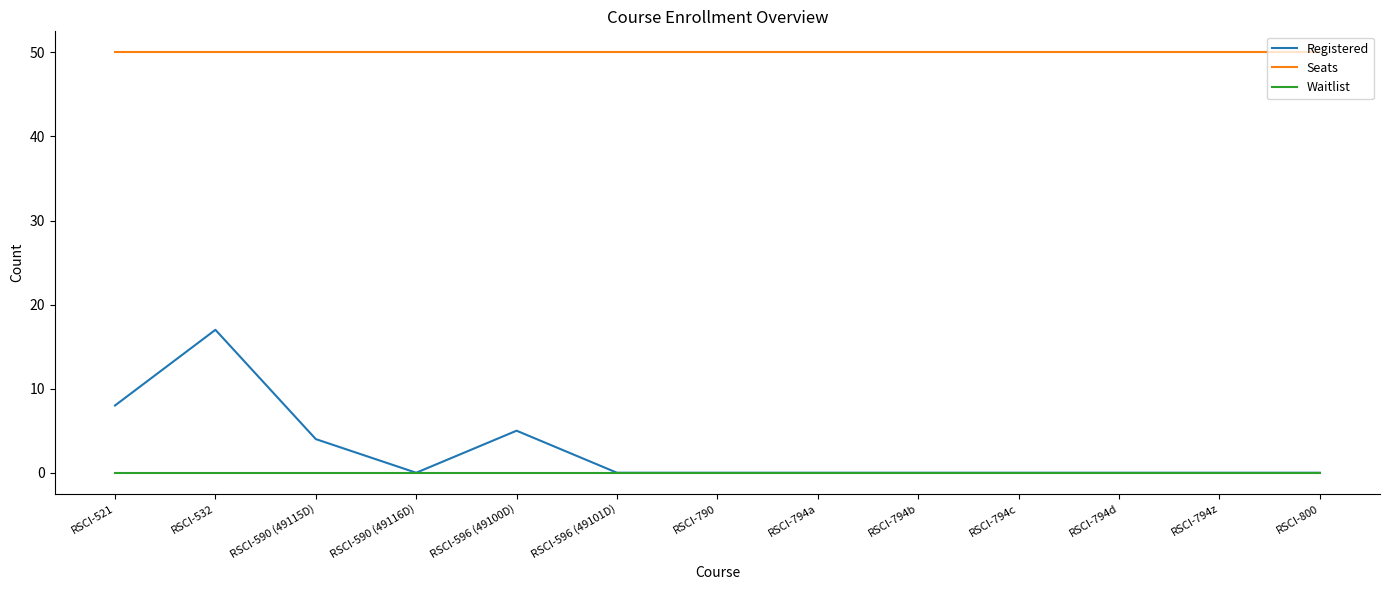

The value of Registered at RSCI-521 is 8. True or false?

True